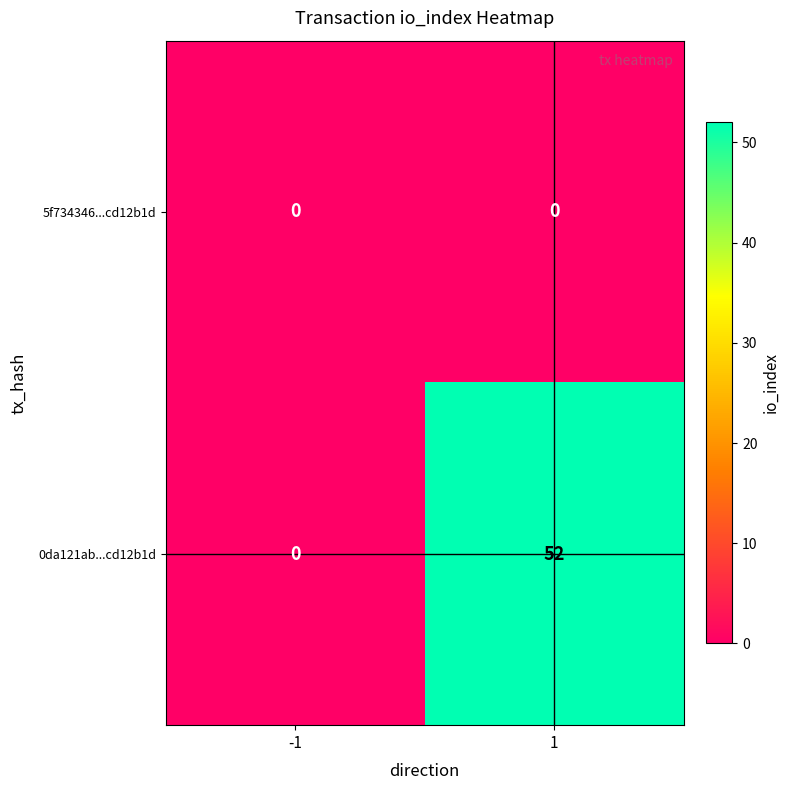

What is the maximum value shown in the chart?

52